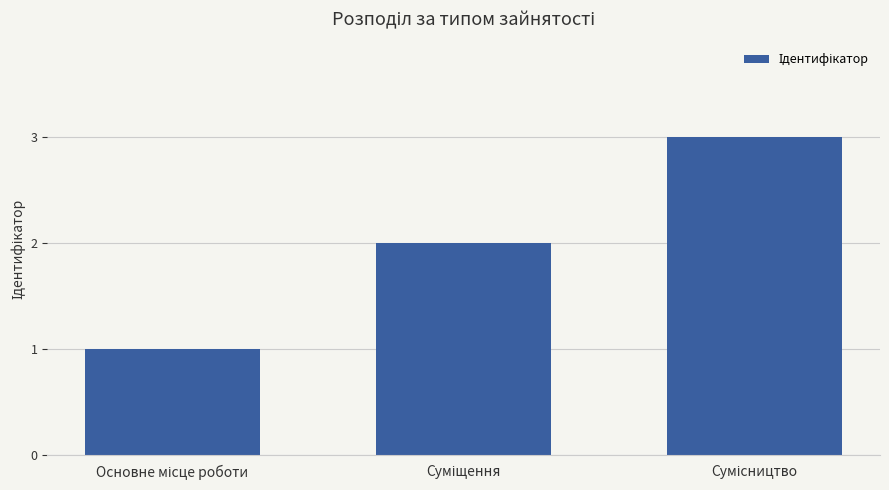

What is the greatest value displayed?

3